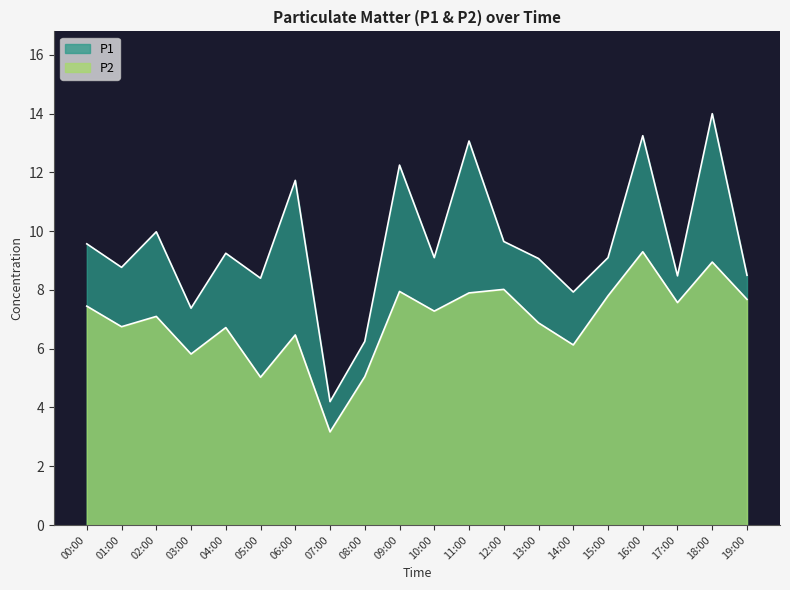

What is the label of the 12th point from the right?

08:00